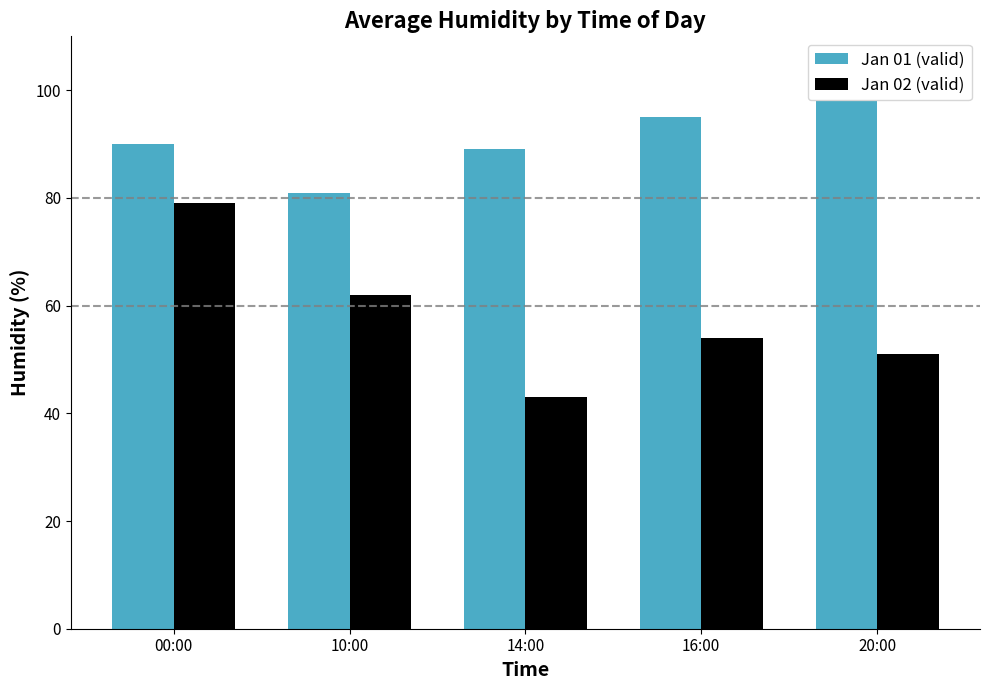

What is the difference between the maximum and minimum values in the Jan 01 (valid) series?

17